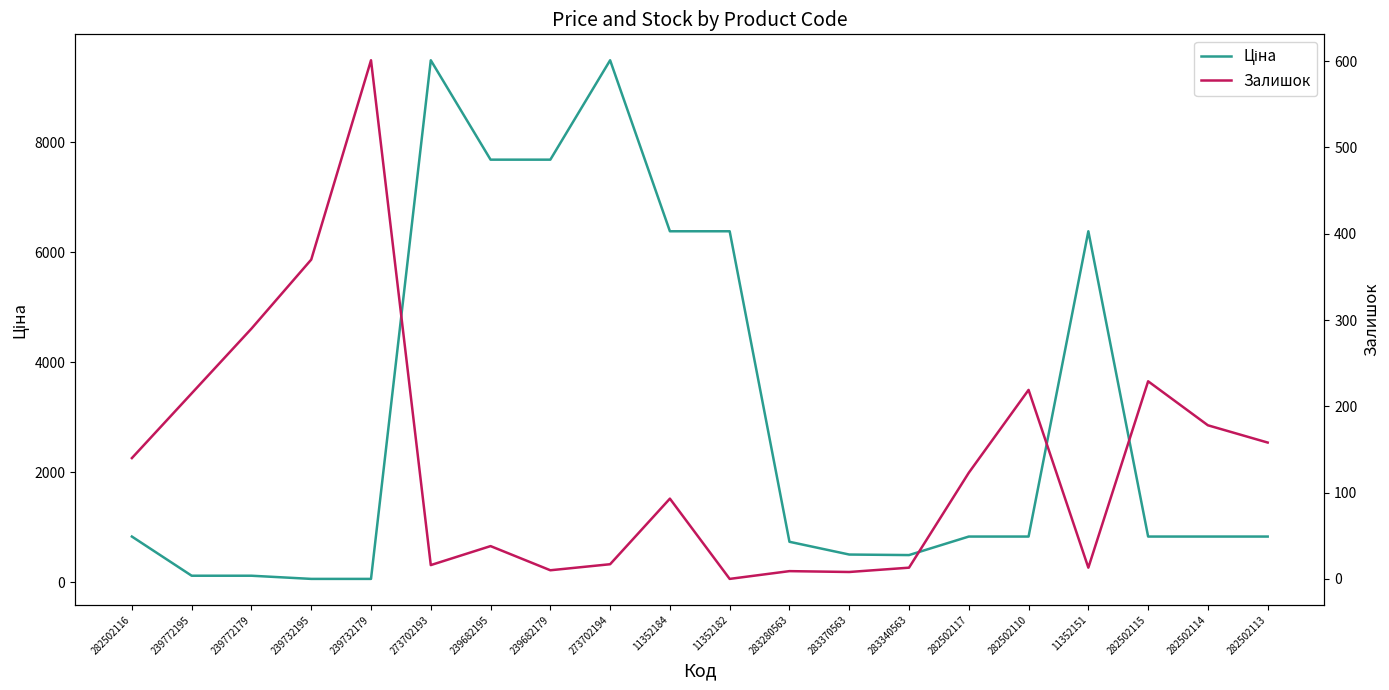

What value does the Ціна series have at 282502116?

827.6